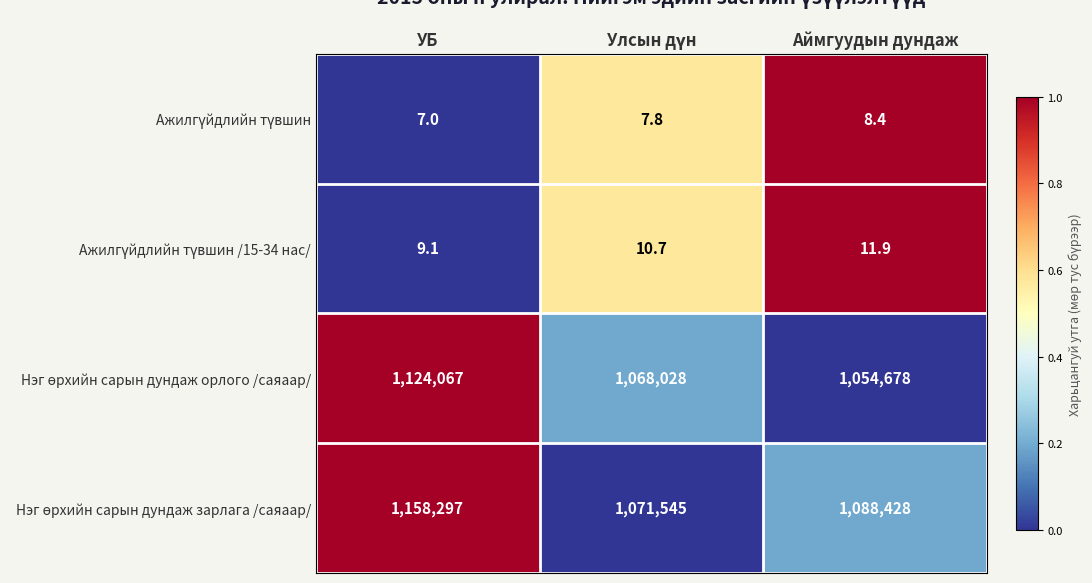

What is the greatest value displayed?

1158297.0